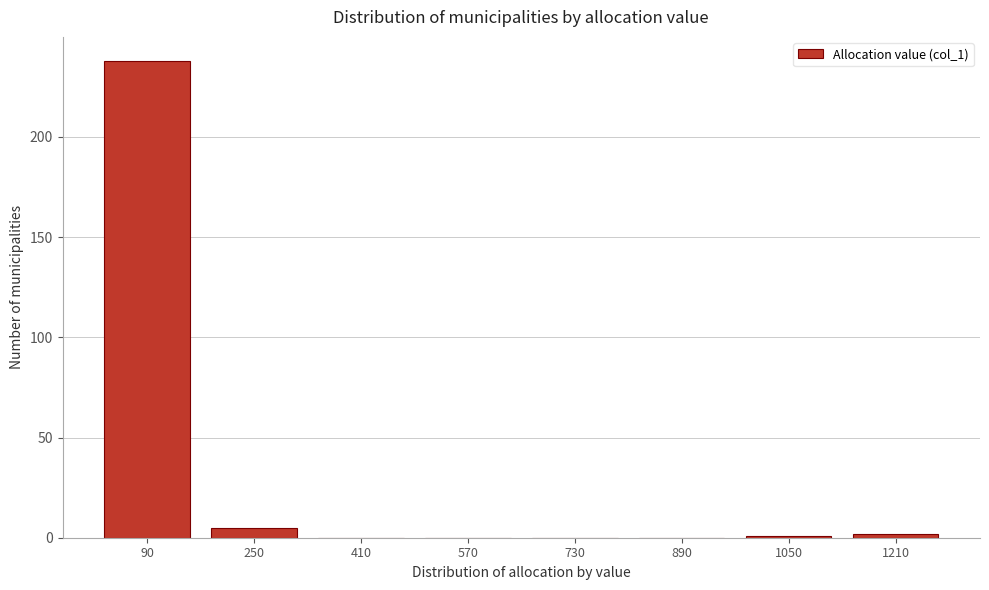

Reading left to right, extract all data points from this chart.

90=238	250=5	410=0	570=0	730=0	890=0	1050=1	1210=2